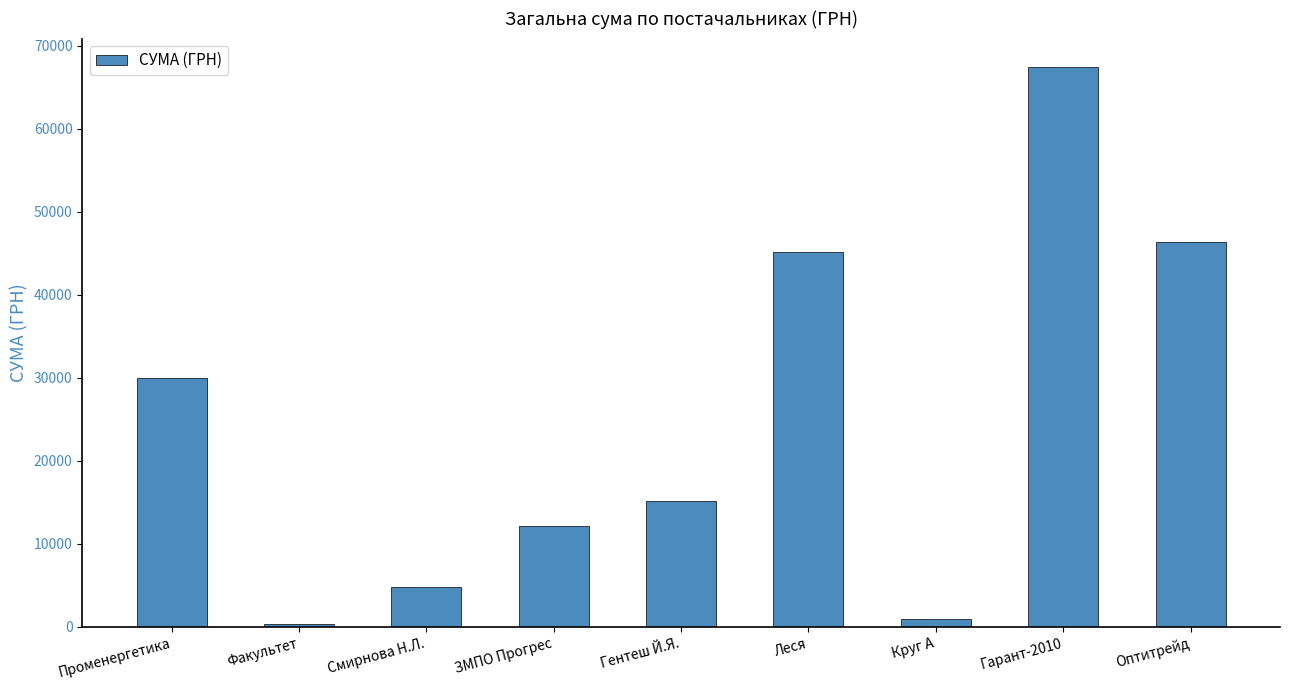

The chart shows a value of 18615.1 at ЗМПО Прогрес. True or false?

False